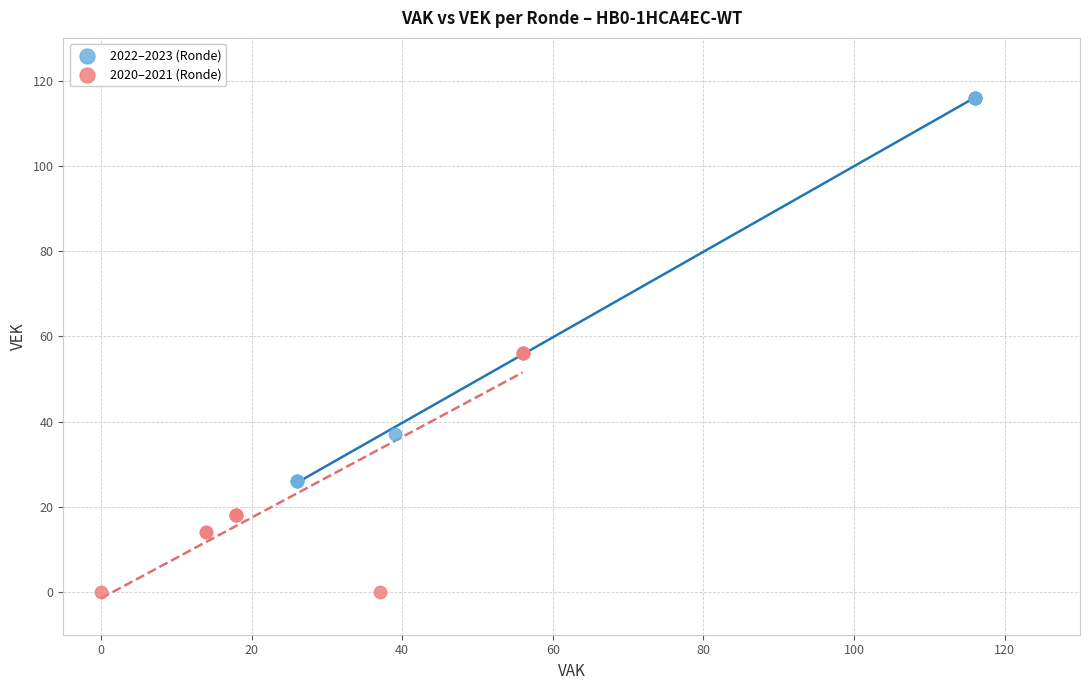

Which series reaches the minimum Y coordinate?

2020–2021 (Ronde)